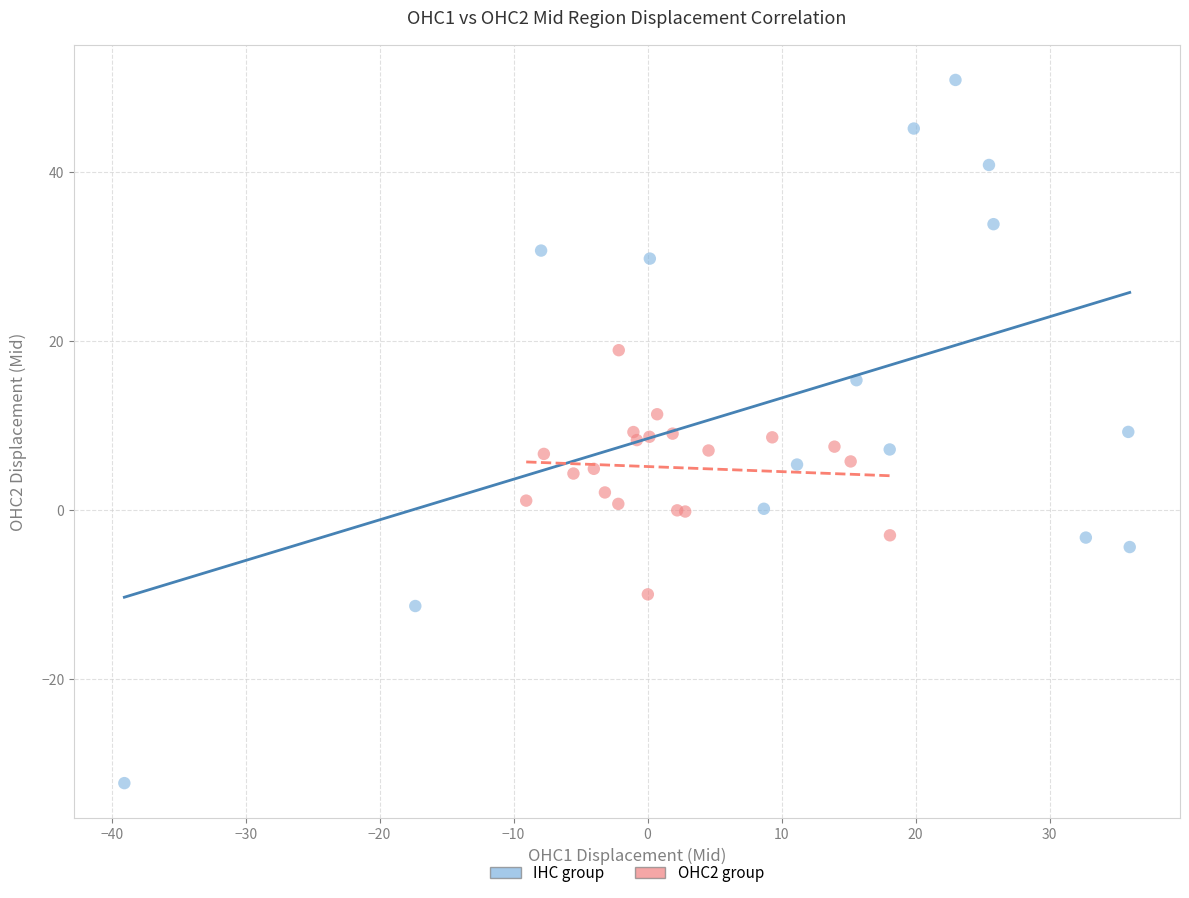

Which series contains the lowest Y value?

IHC group